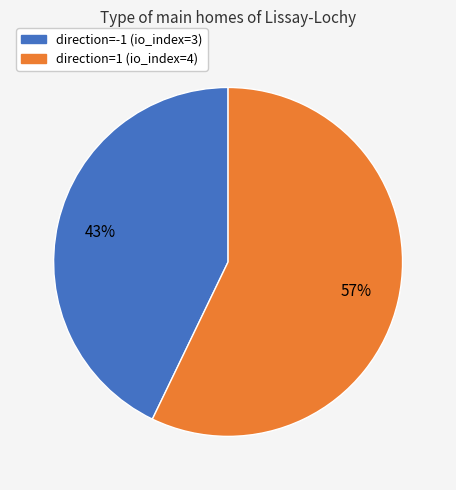

The direction=-1 (io_index=3) slice represents 33% of the pie. True or false?

False